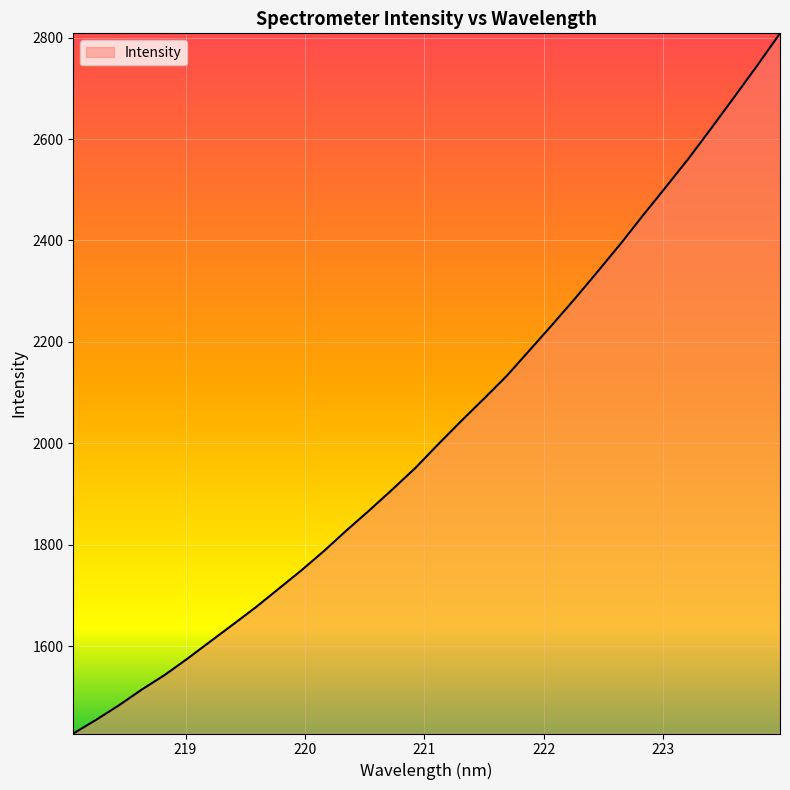

What is the average value?

2025.5